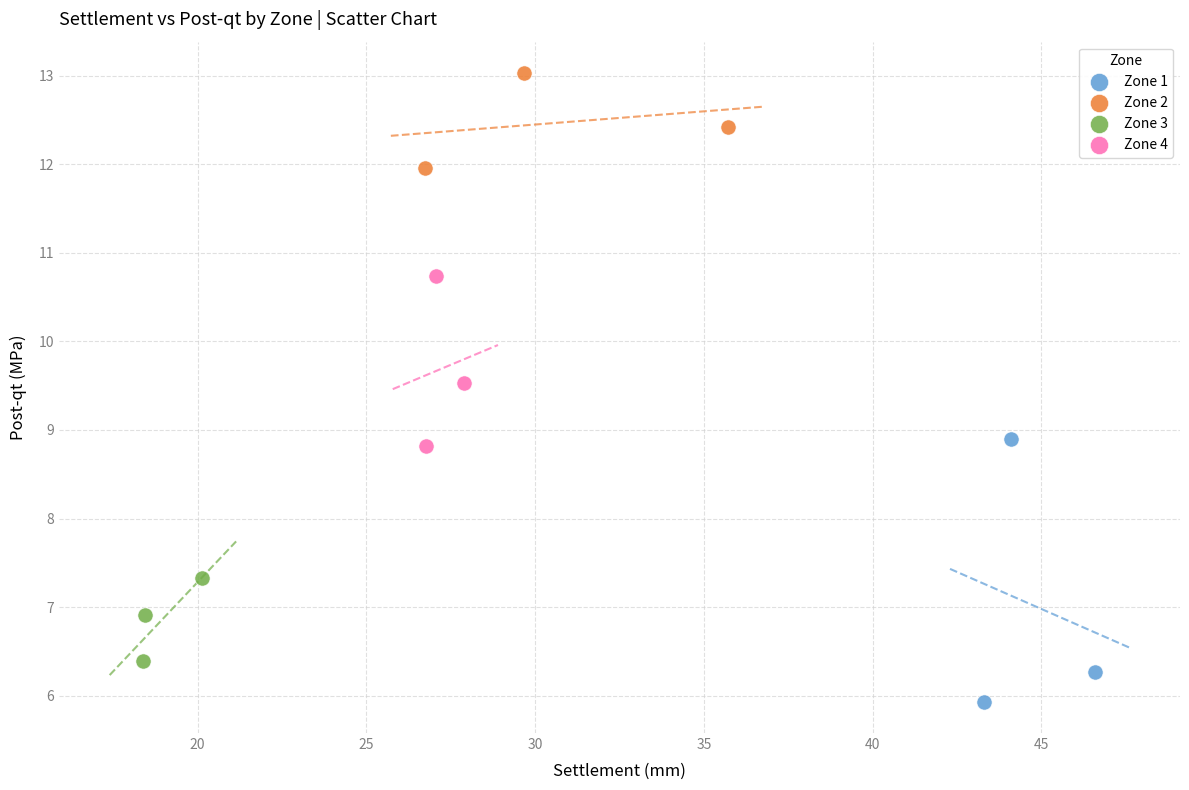

Which series contains the lowest Y value?

Zone 1